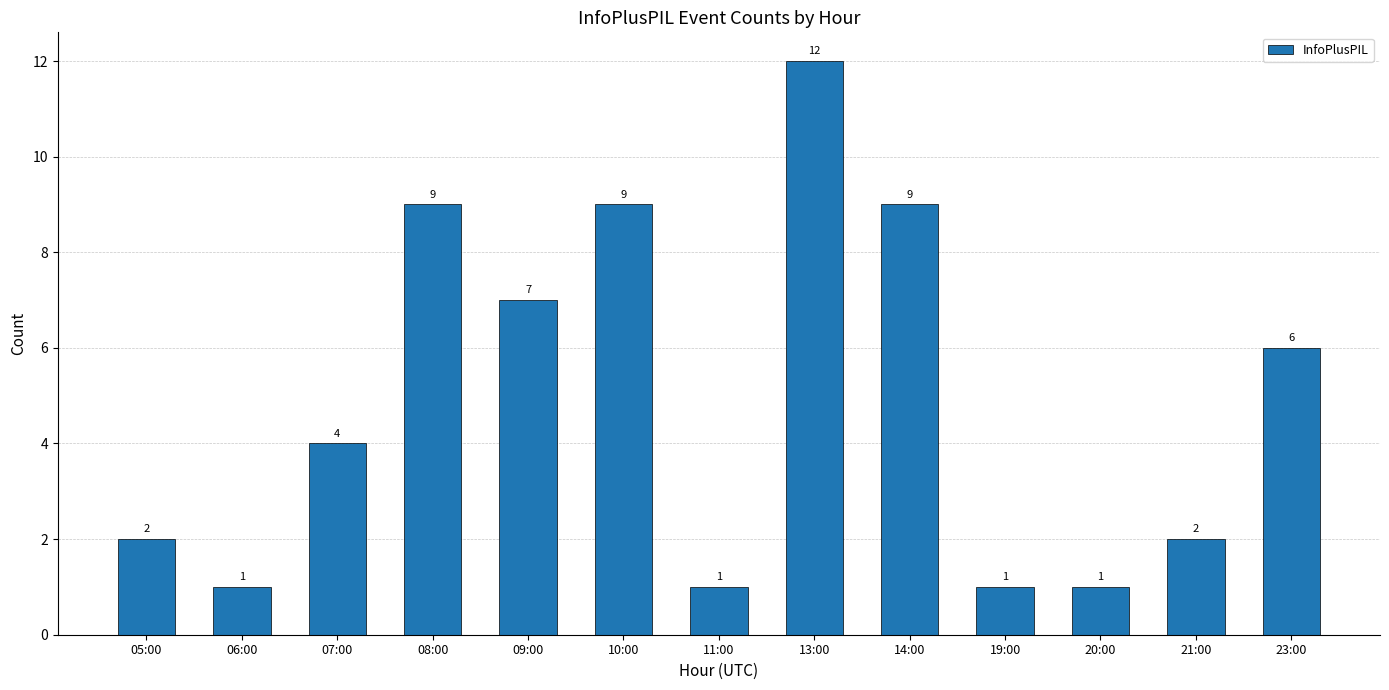

What is the sum of the values at 21:00 and 06:00?

3